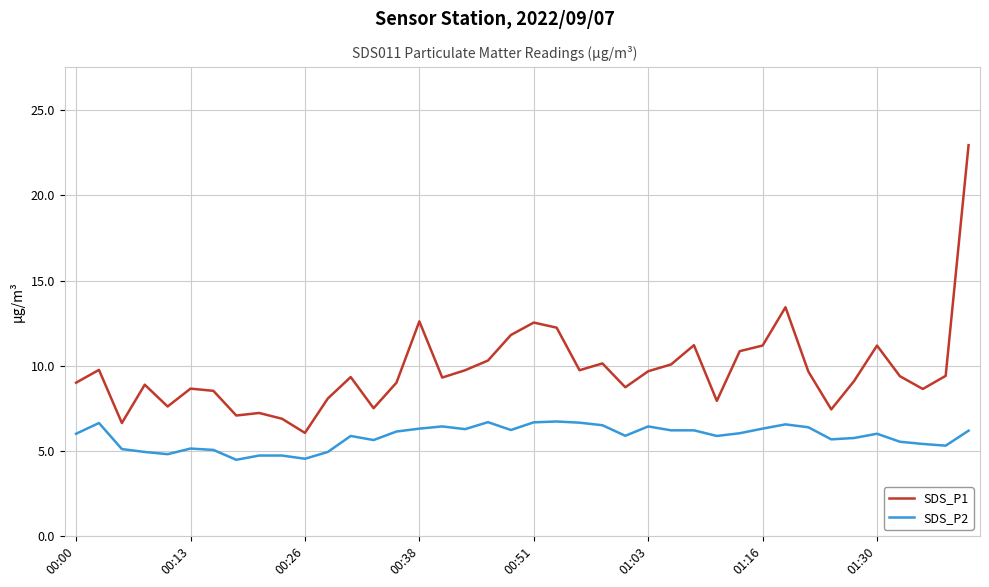

True or false: SDS_P2 and SDS_P1 intersect in this chart.

False